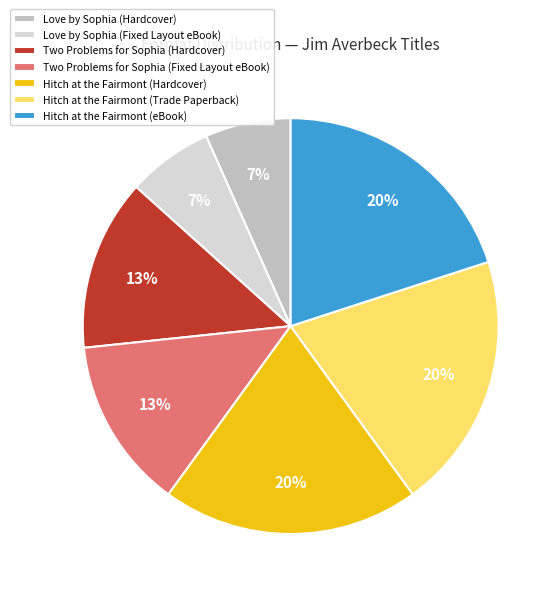

True or false: Hitch at the Fairmont (Hardcover) accounts for 20% of the total.

True